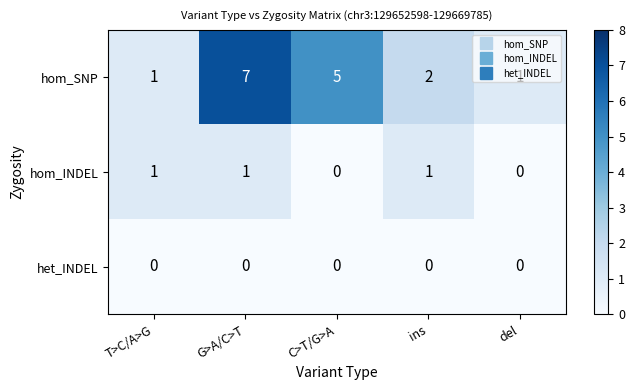

List the series in order of their peak value, highest first.

hom_SNP, hom_INDEL, het_INDEL